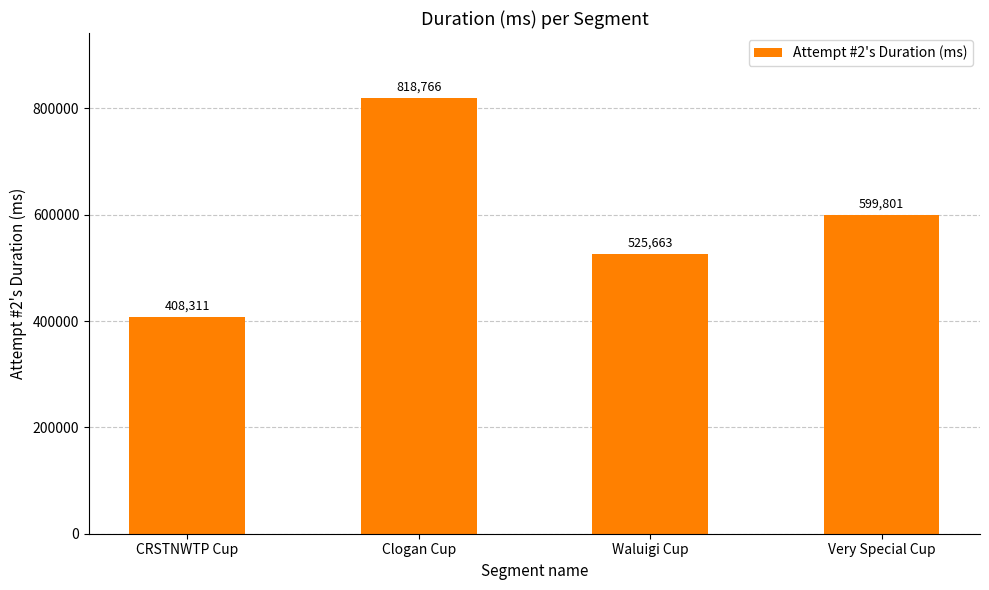

The chart shows a value of 818766 at Clogan Cup. True or false?

True